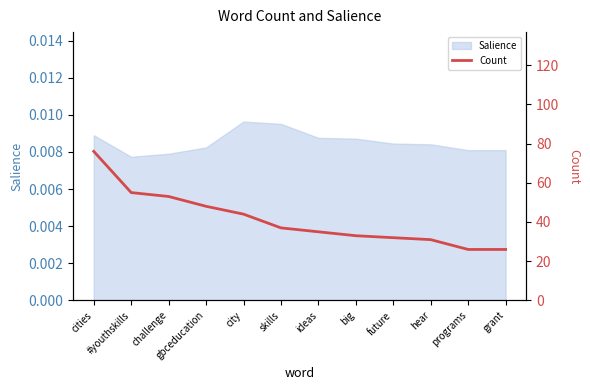

What is the value of the 5th point from the left?

44